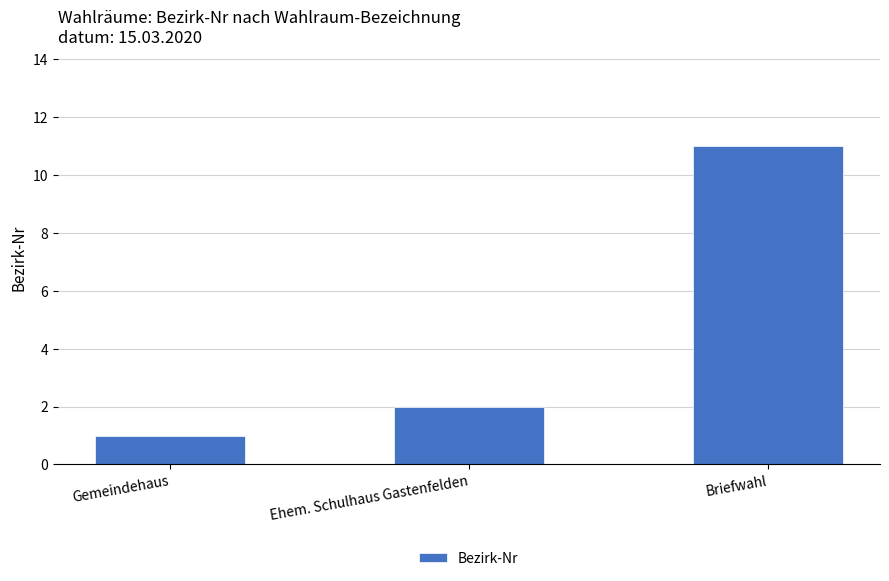

At which label is the value closest to 6?

Ehem. Schulhaus Gastenfelden